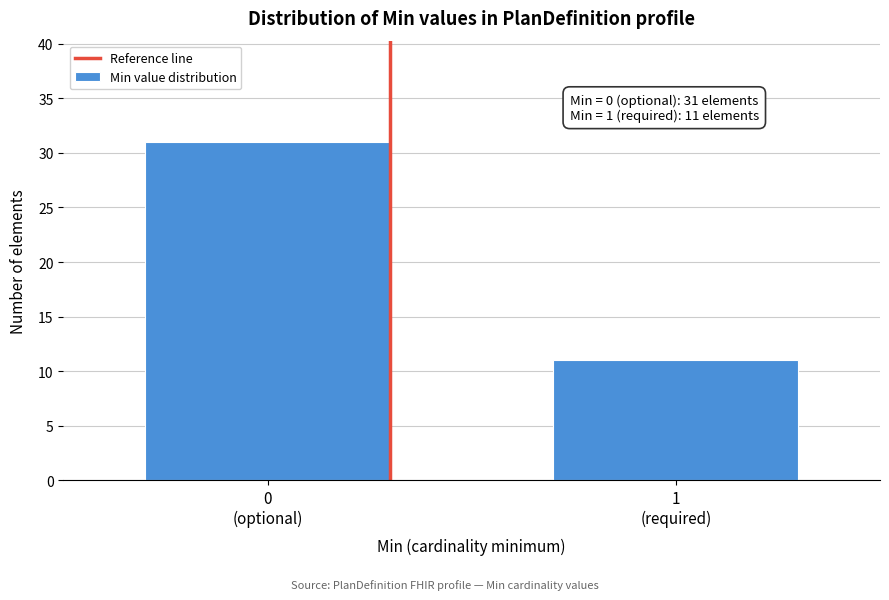

Reading left to right, list all the values displayed in this chart.

31	11